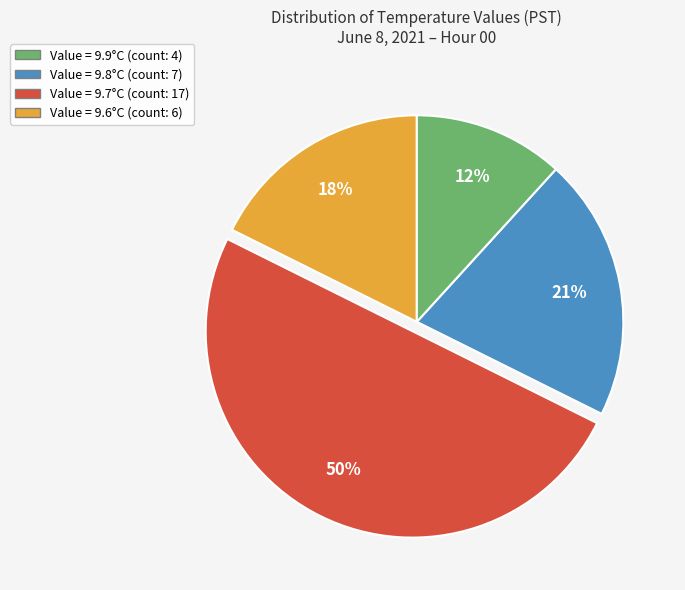

To the nearest percent, what is the average slice percentage?

25%